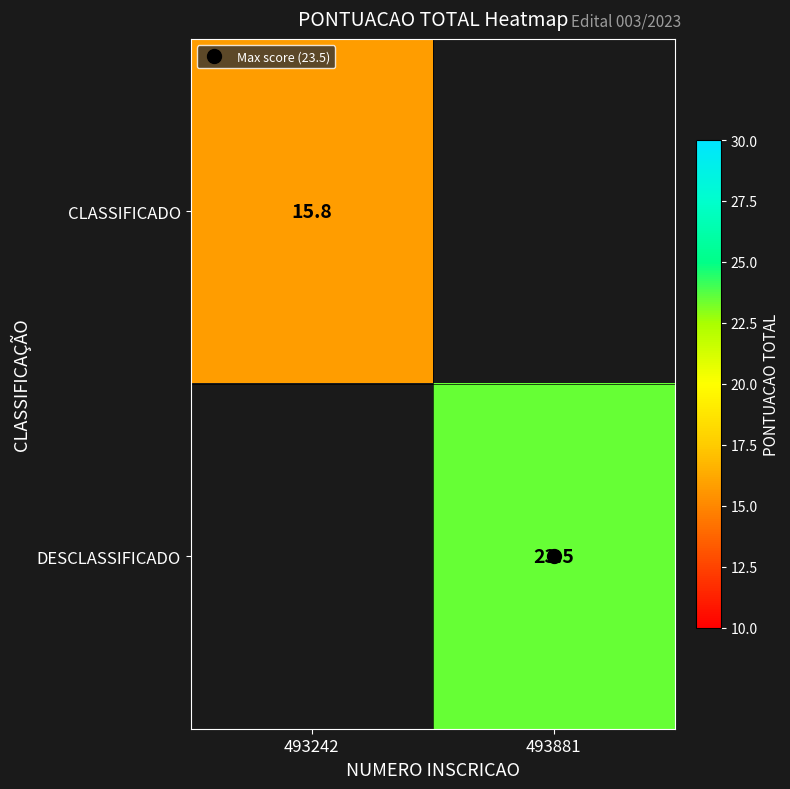

How many data points does each series have?

2